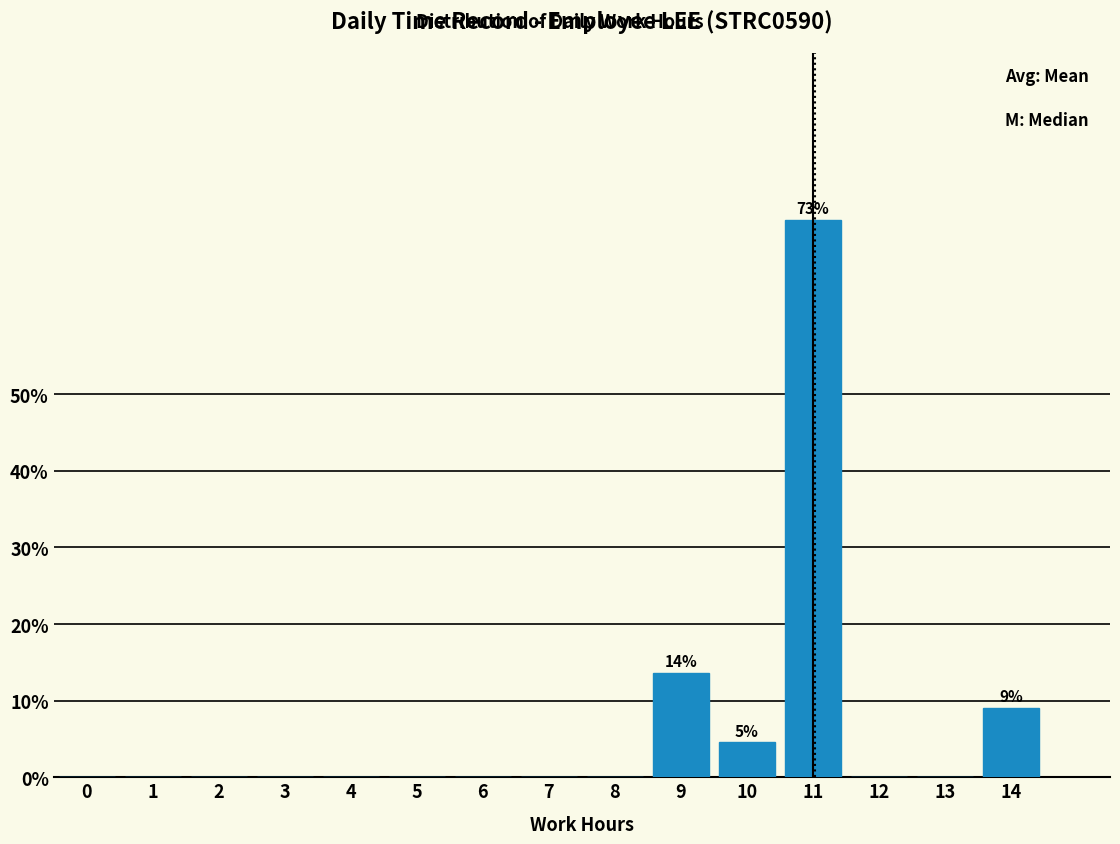

Are the bars horizontal?

No